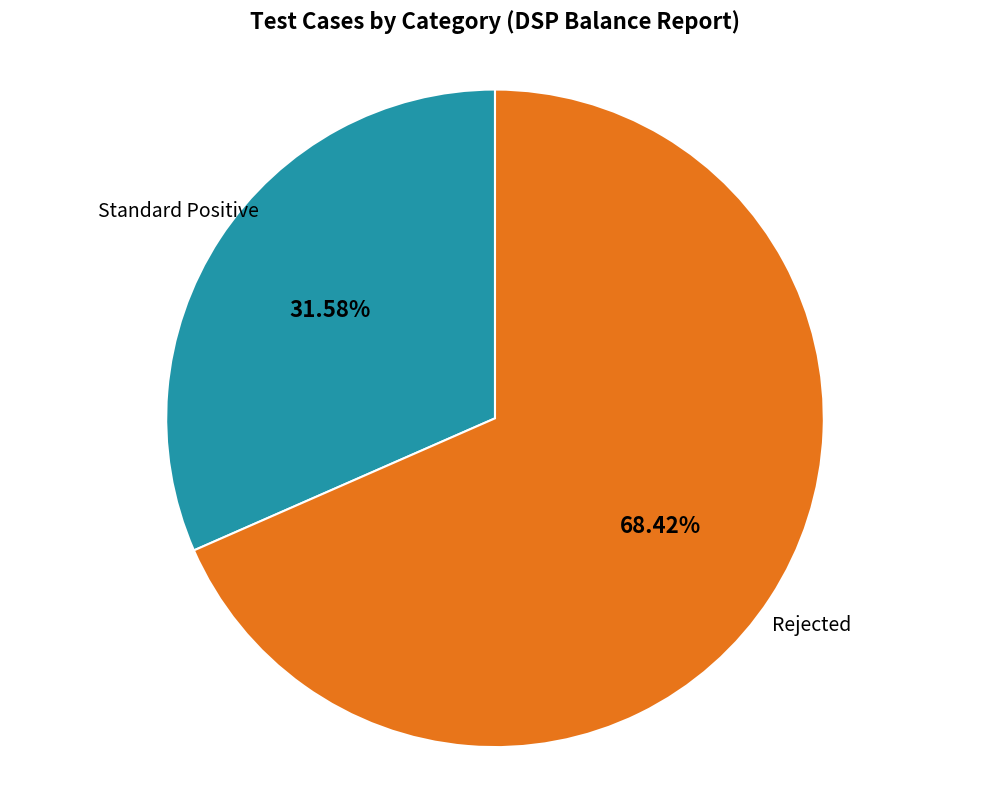

Is there a majority slice in this chart?

Yes